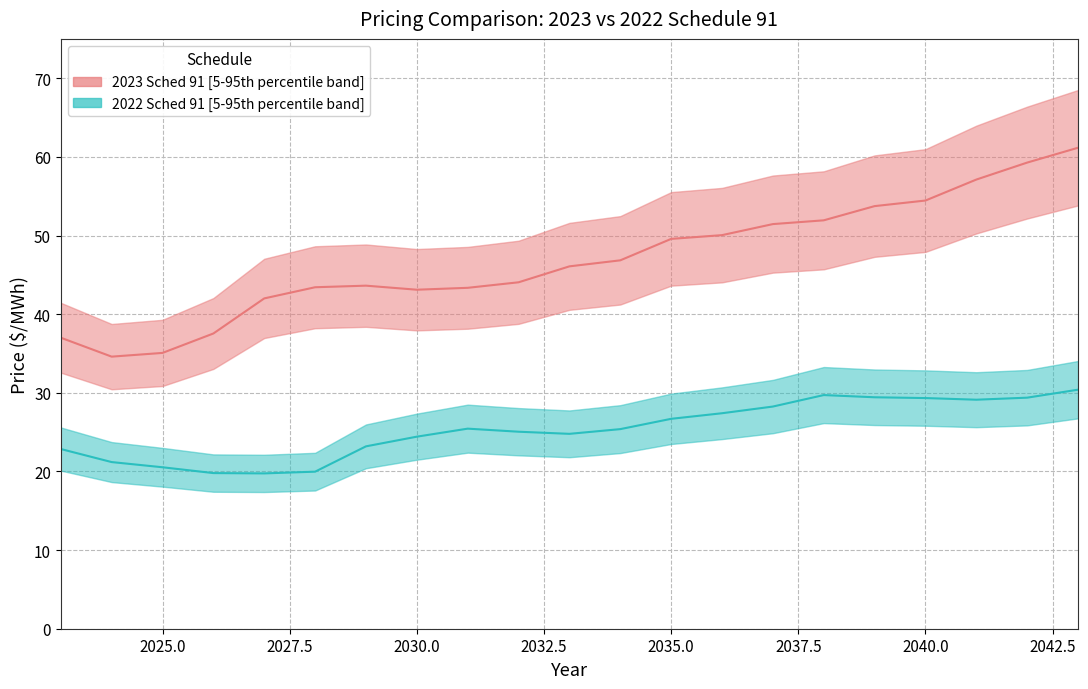

True or false: 2023 Sched 91 and 2022 Sched 91 intersect in this chart.

False